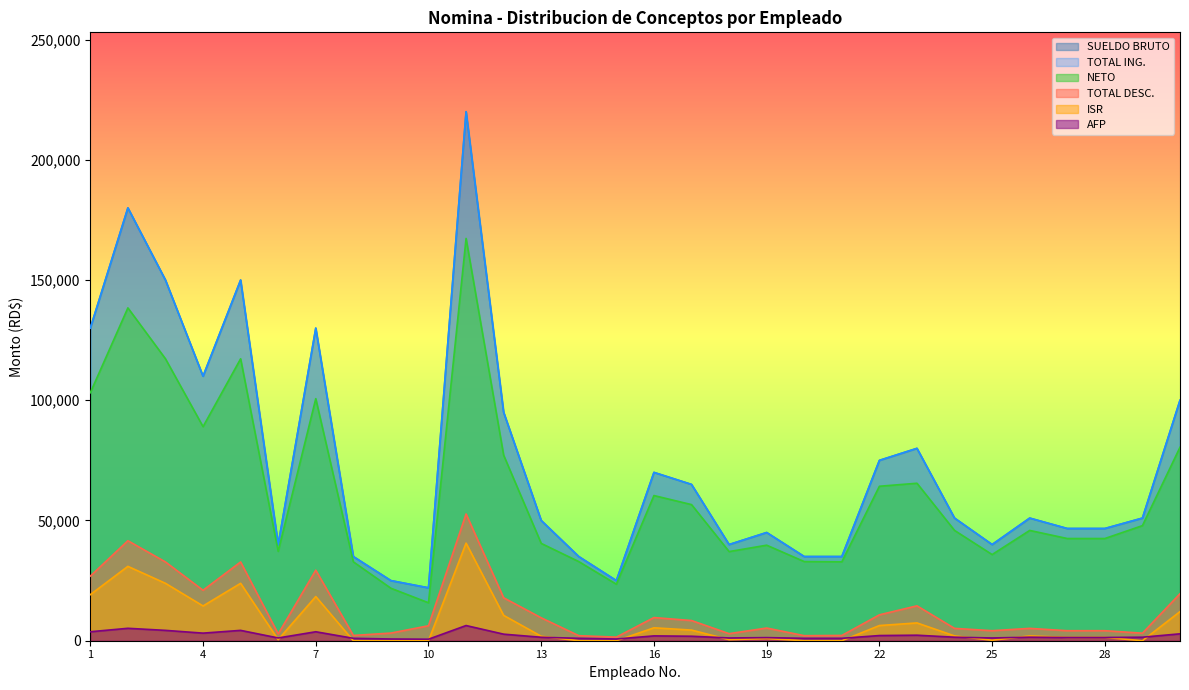

Which series has the largest total across all categories?

SUELDO